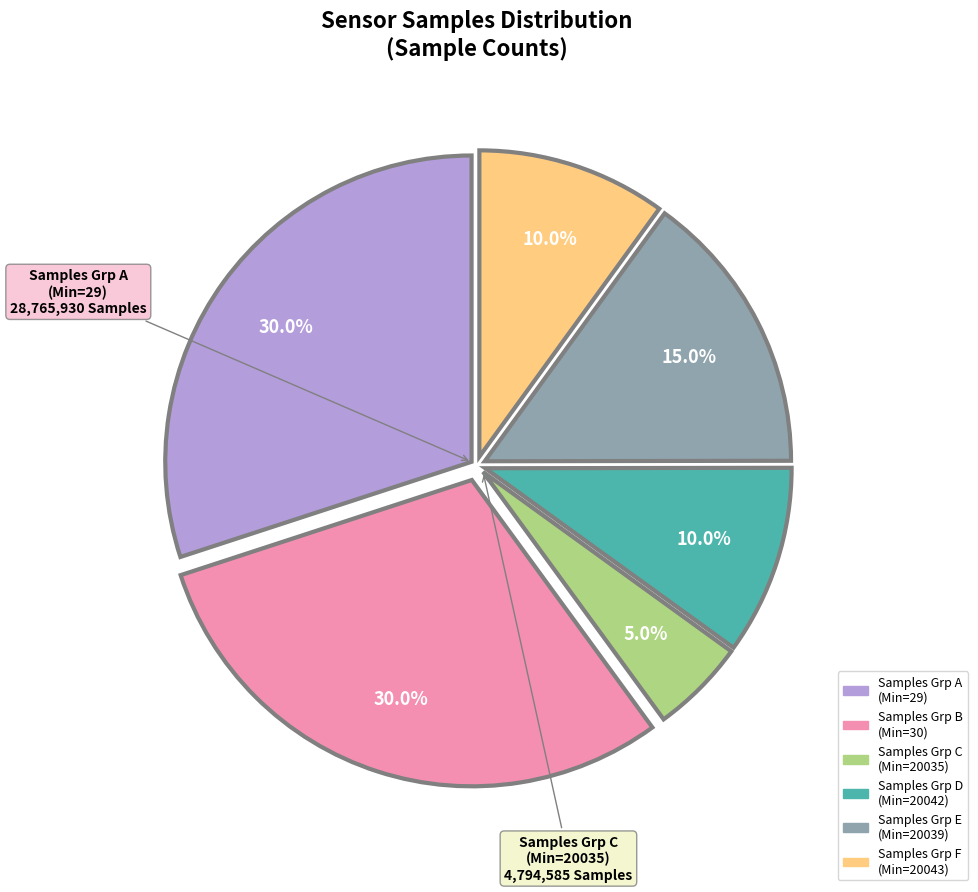

Count the number of slices in the pie.

6